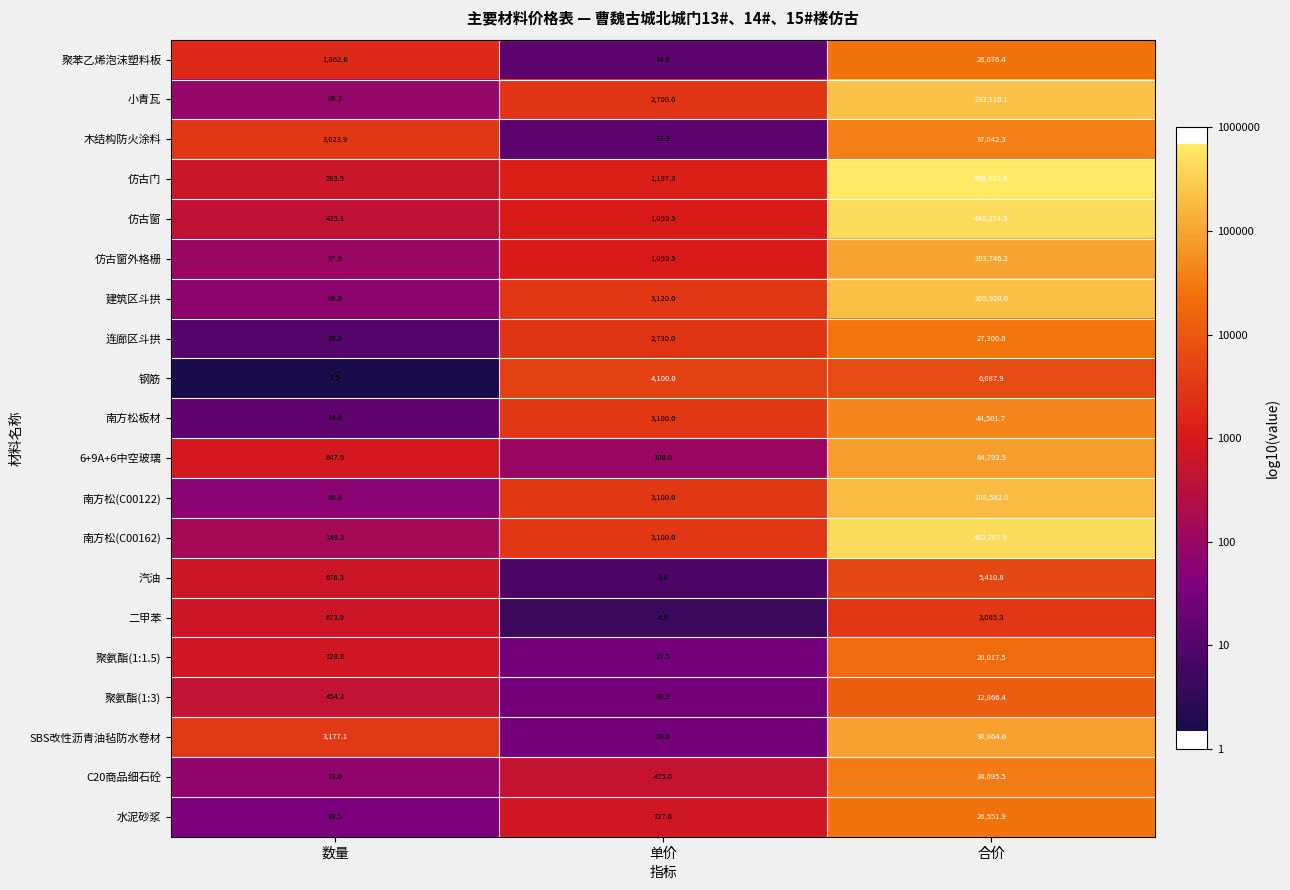

At which category is the sum across all series the highest?

合价